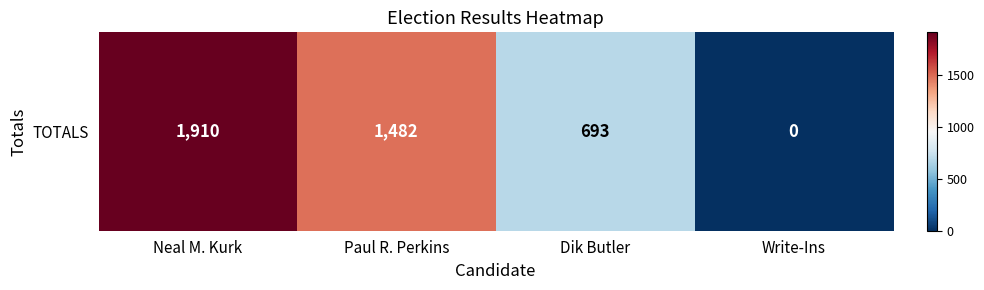

How many positive values are there?

3